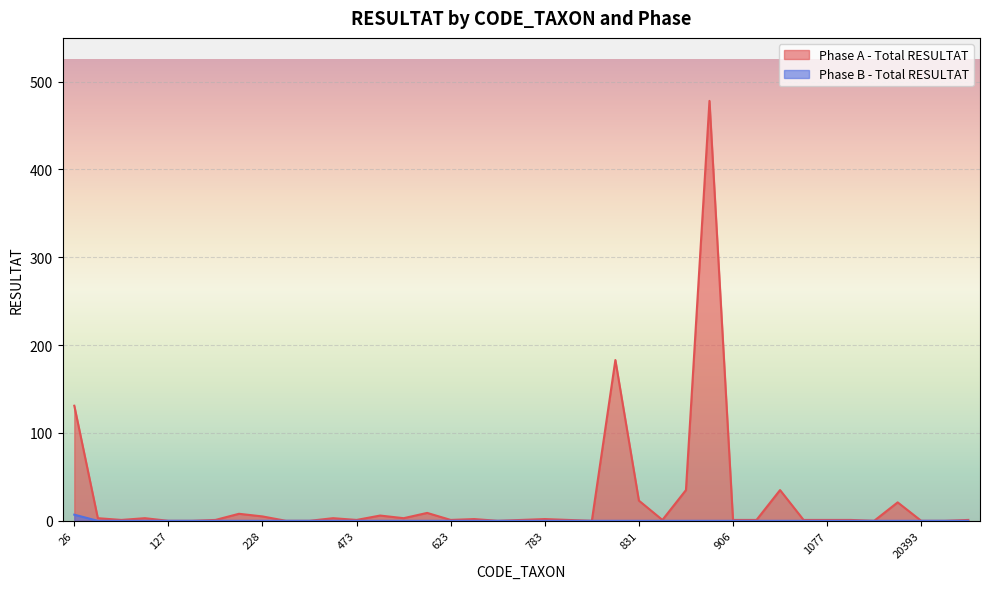

Reading right to left, what are all the values shown in this chart?

Phase A - Total RESULTAT: 1	0	0	21	0	1	1	1	35	1	1	478	35	1	23	183	0	1	2	1	0	2	1	9	3	6	1	3	0	0	5	8	1	0	0	3	1	3	131
Phase B - Total RESULTAT: 0	0	0	0	0	0	0	0	0	0	0	0	0	0	0	0	0	0	0	0	0	0	0	0	0	0	0	0	0	0	0	0	0	0	0	0	0	0	7